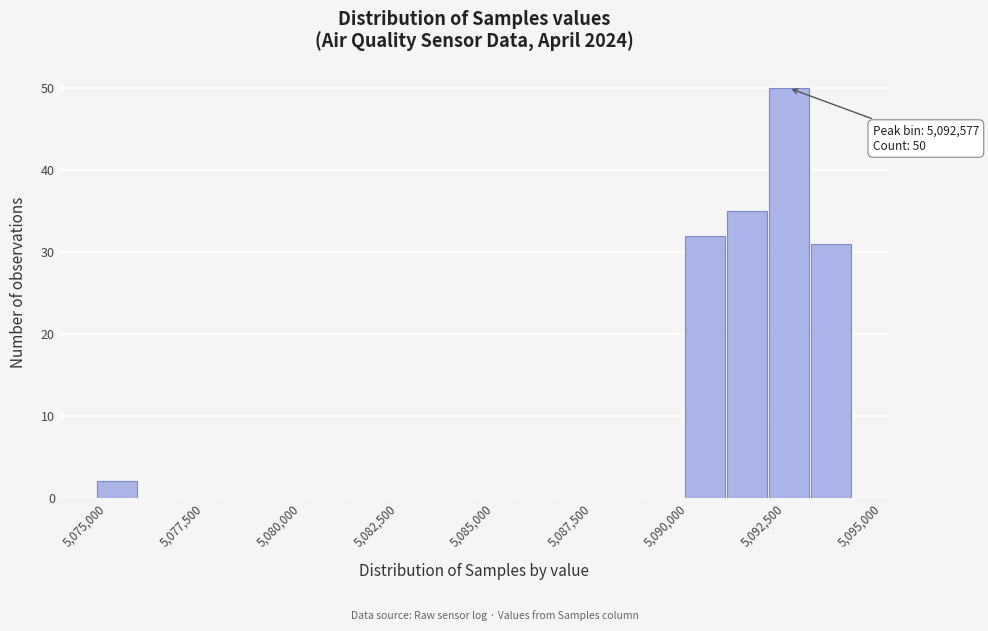

Around what value on the x-axis is the tallest bar? Give the approximate position of its centre, as read against the axis.

5092500